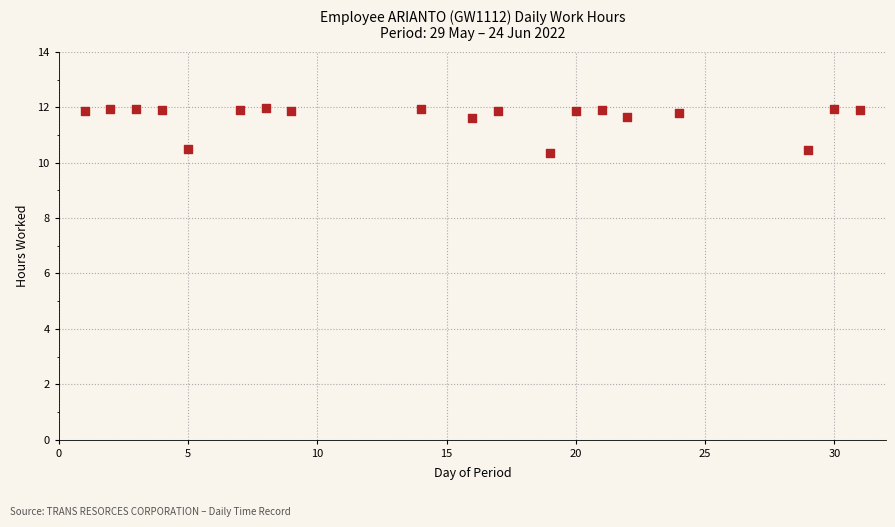

What is the range of X values (max minus min)?

30.0